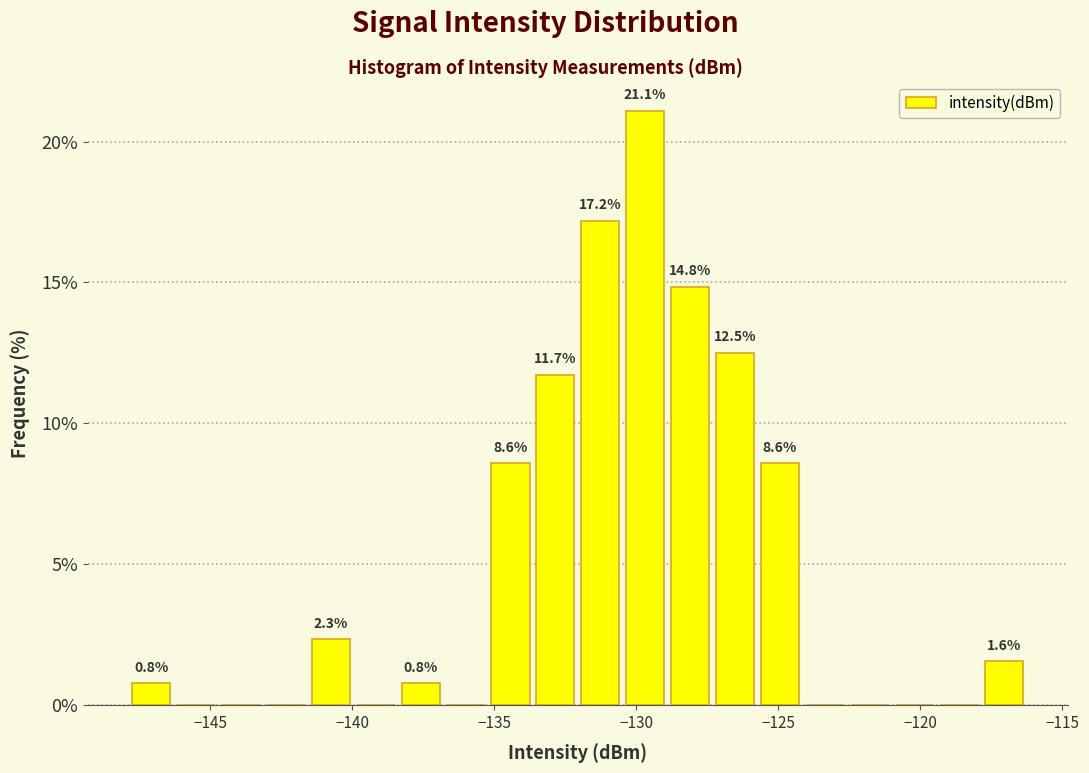

Read against the x-axis, roughly where is the centre of the tallest bar?

-129.5